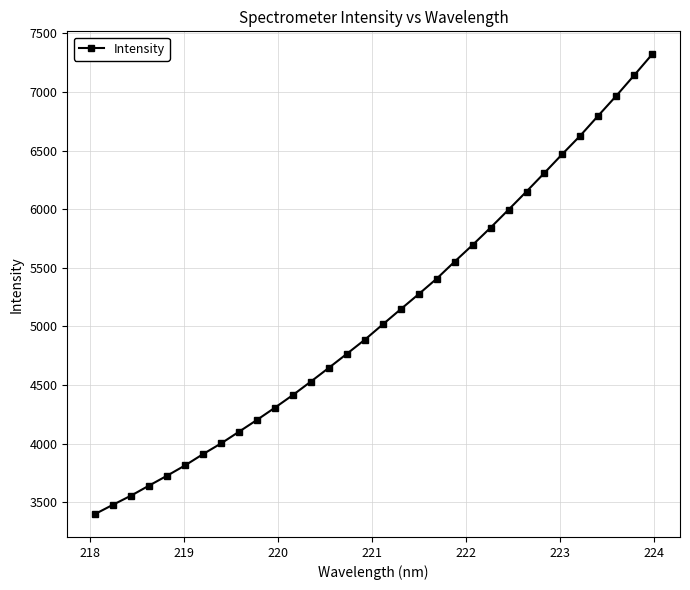

What is the maximum value shown in the chart?

7321.4